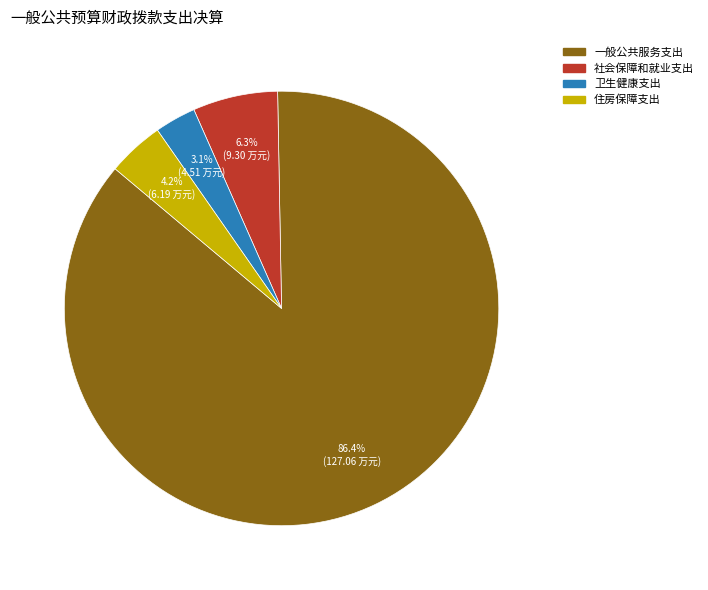

Which category accounts for the majority?

一般公共服务支出